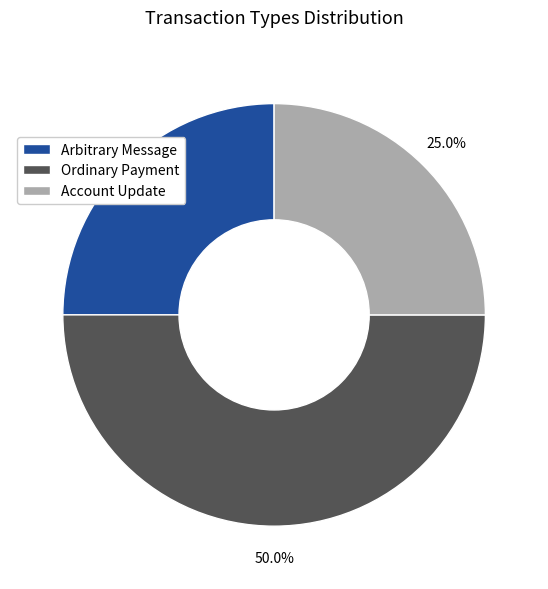

What percentage is the Ordinary Payment slice, to the nearest percent?

50%